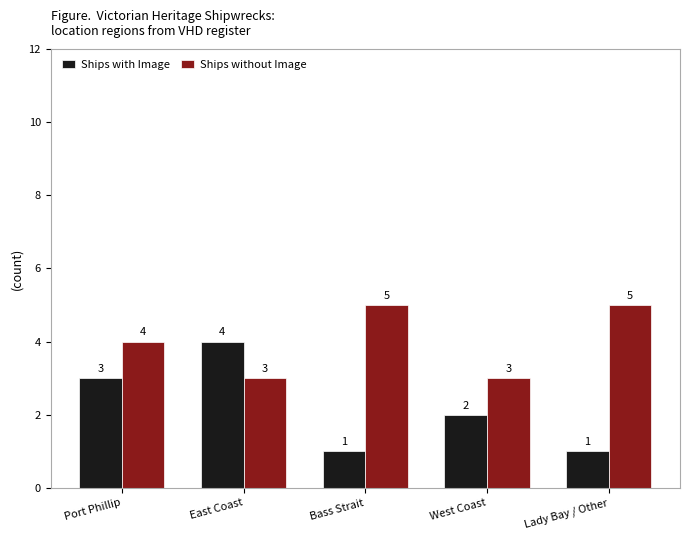

How many bars are there in each group?

2